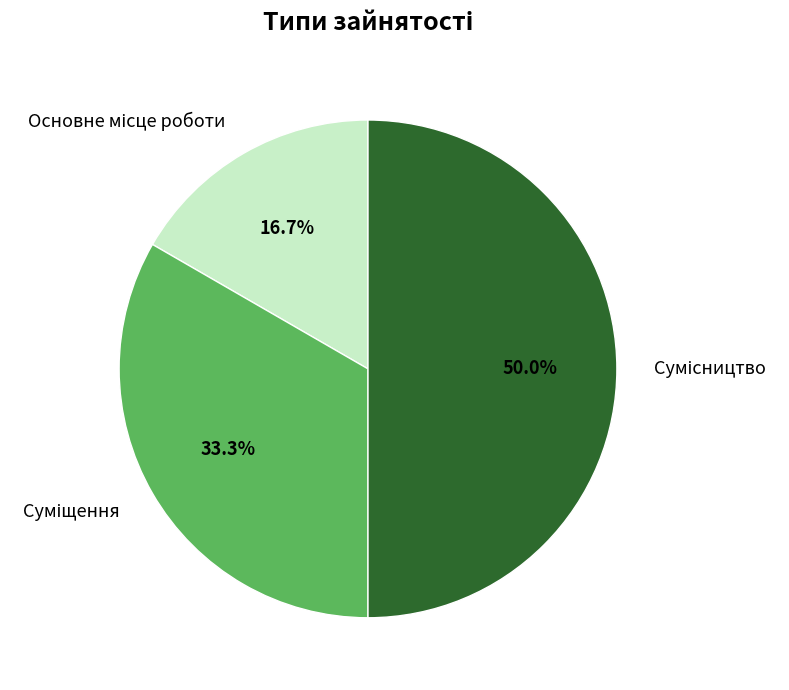

Combined, what portion of the pie is Суміщення and Основне місце роботи?

50.0%